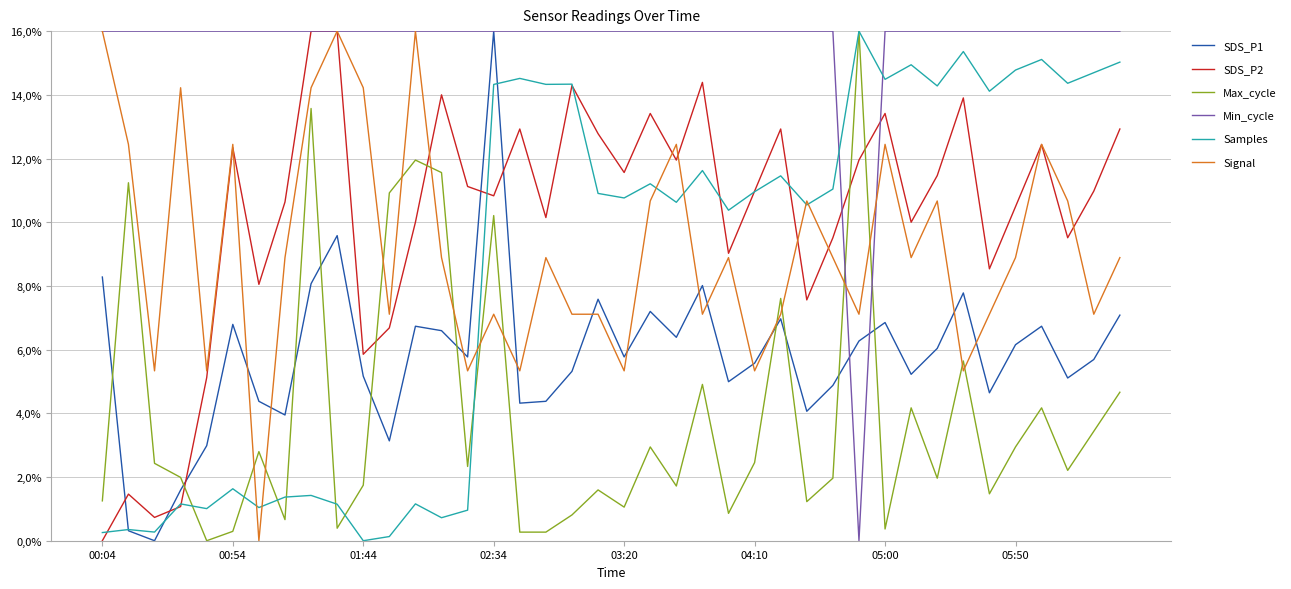

Does the chart have visible grid lines?

Yes